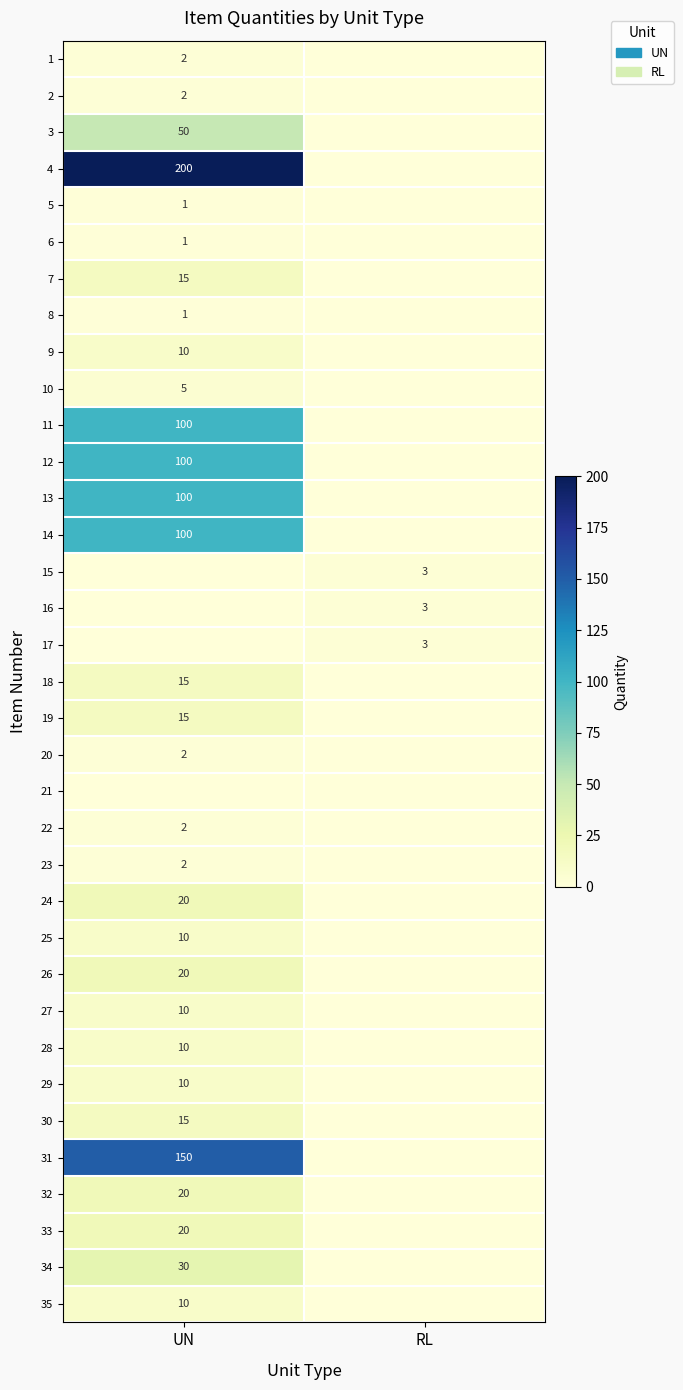

Is it true that 35 equals 5 at UN?

False